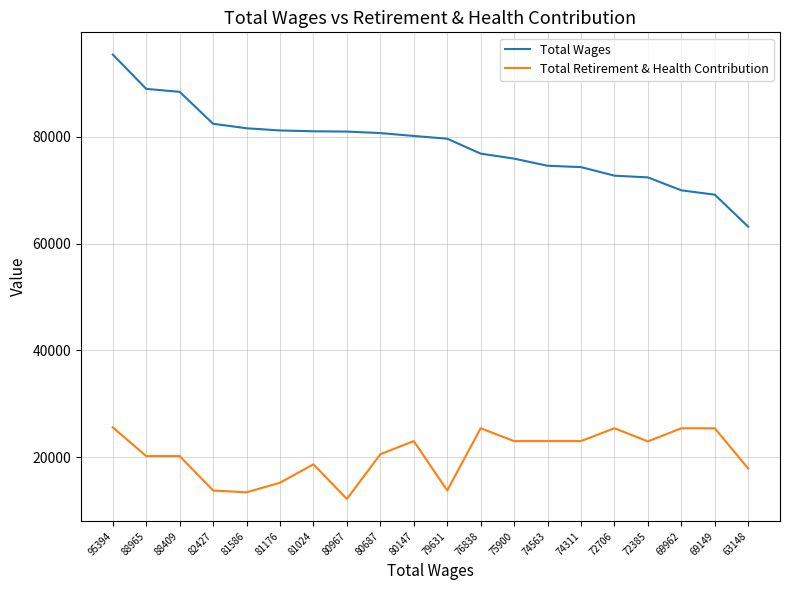

List the series in order of their overall mean, highest first.

Total Wages, Total Retirement & Health Contribution